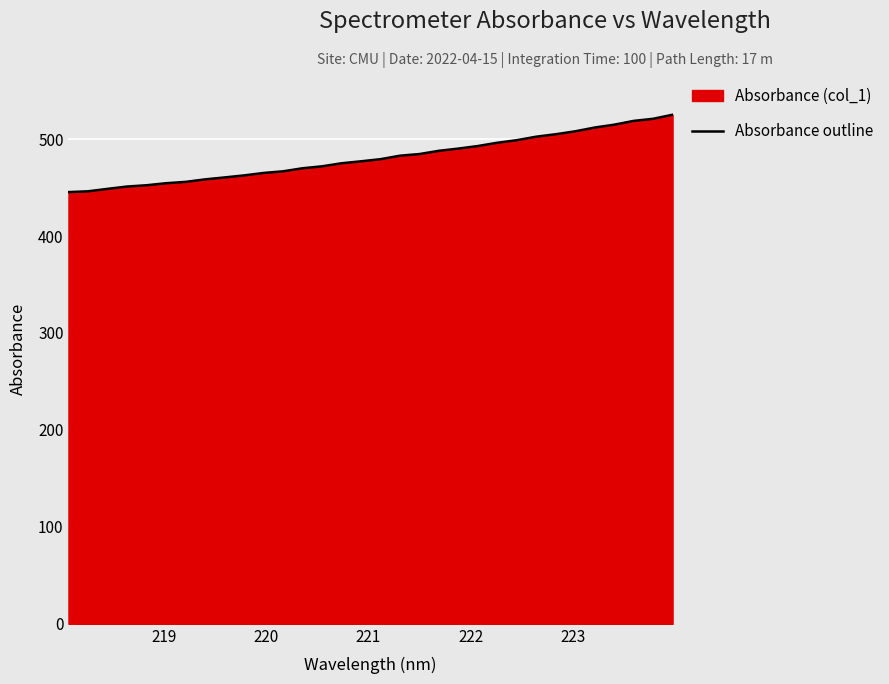

What is the minimum value shown in the chart?

445.3